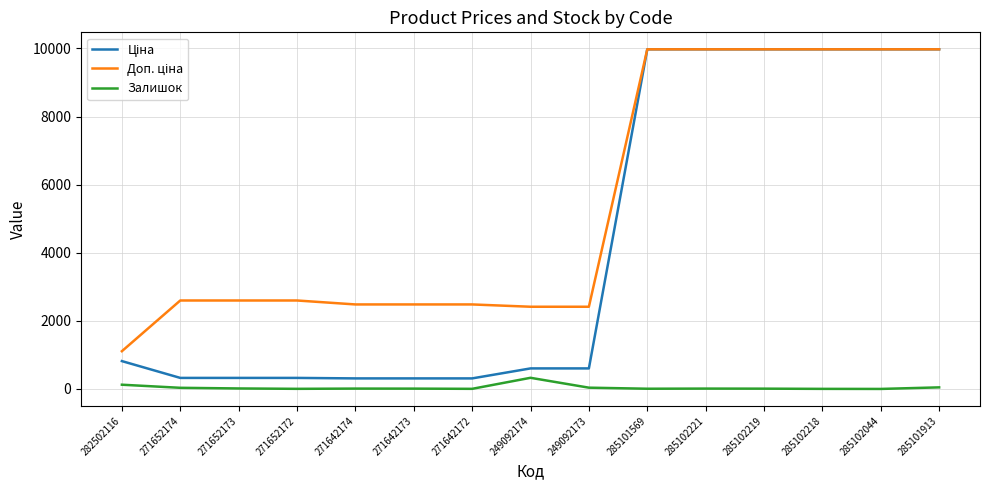

Is it true that Залишок equals 4.0 at 271652172?

True